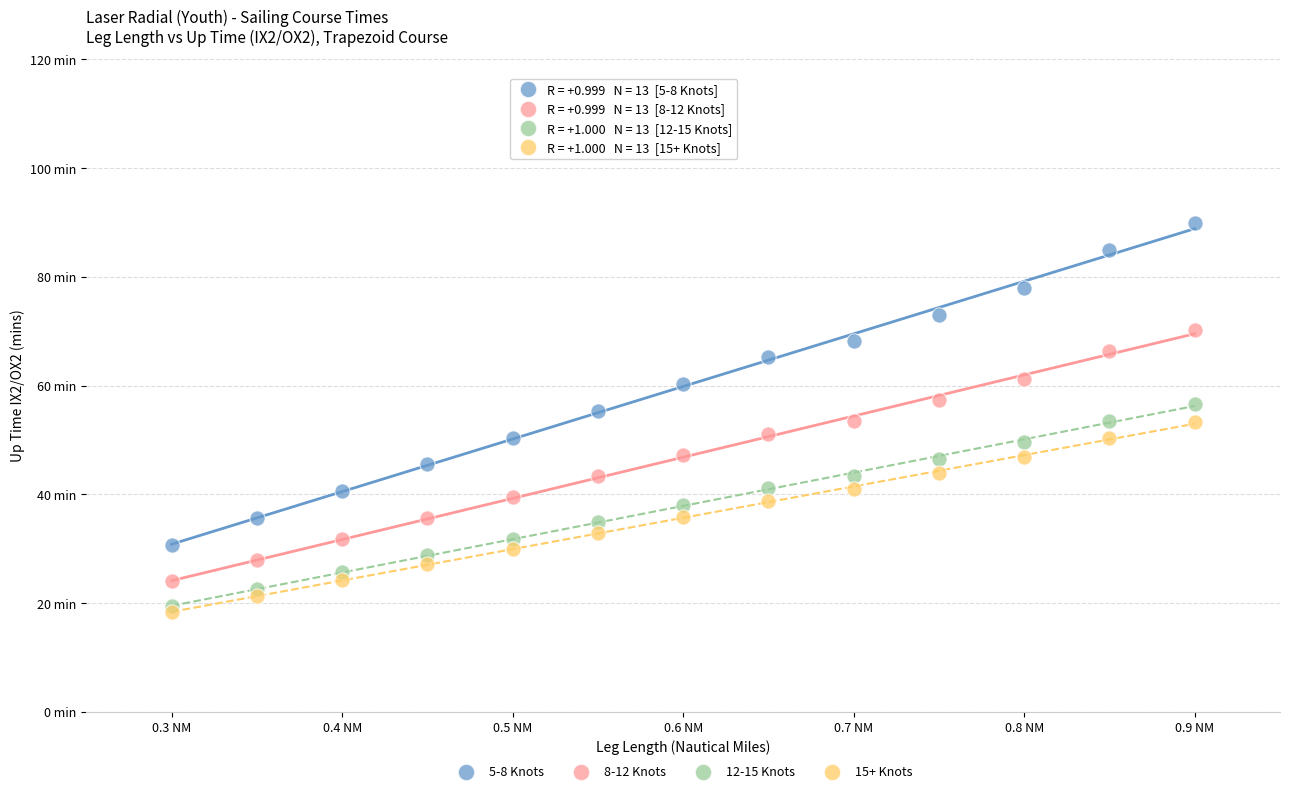

What are all the series names shown in the legend?

5-8 Knots, 8-12 Knots, 12-15 Knots, 15+ Knots